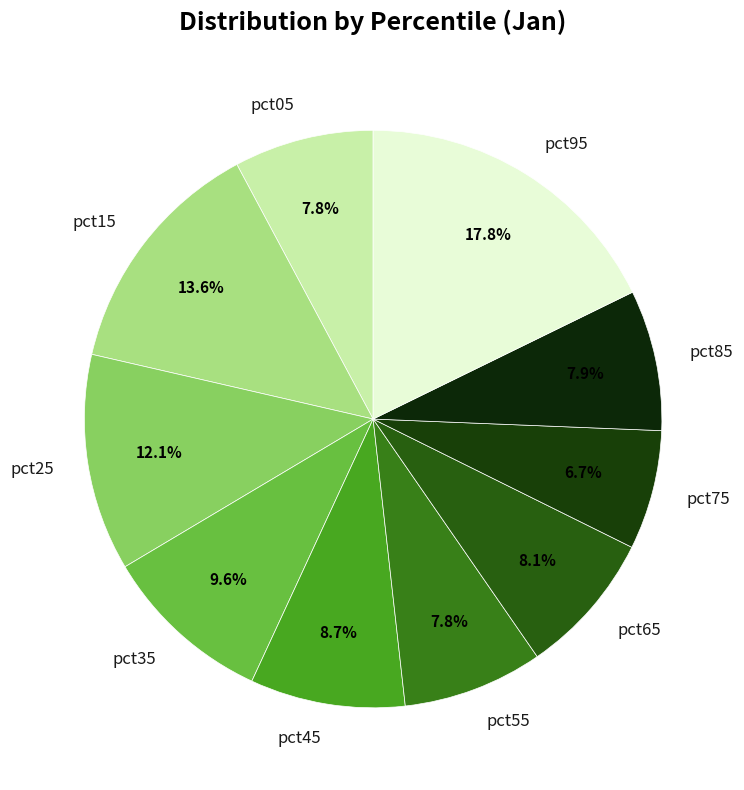

What portion of the pie excludes pct05?

92.2%